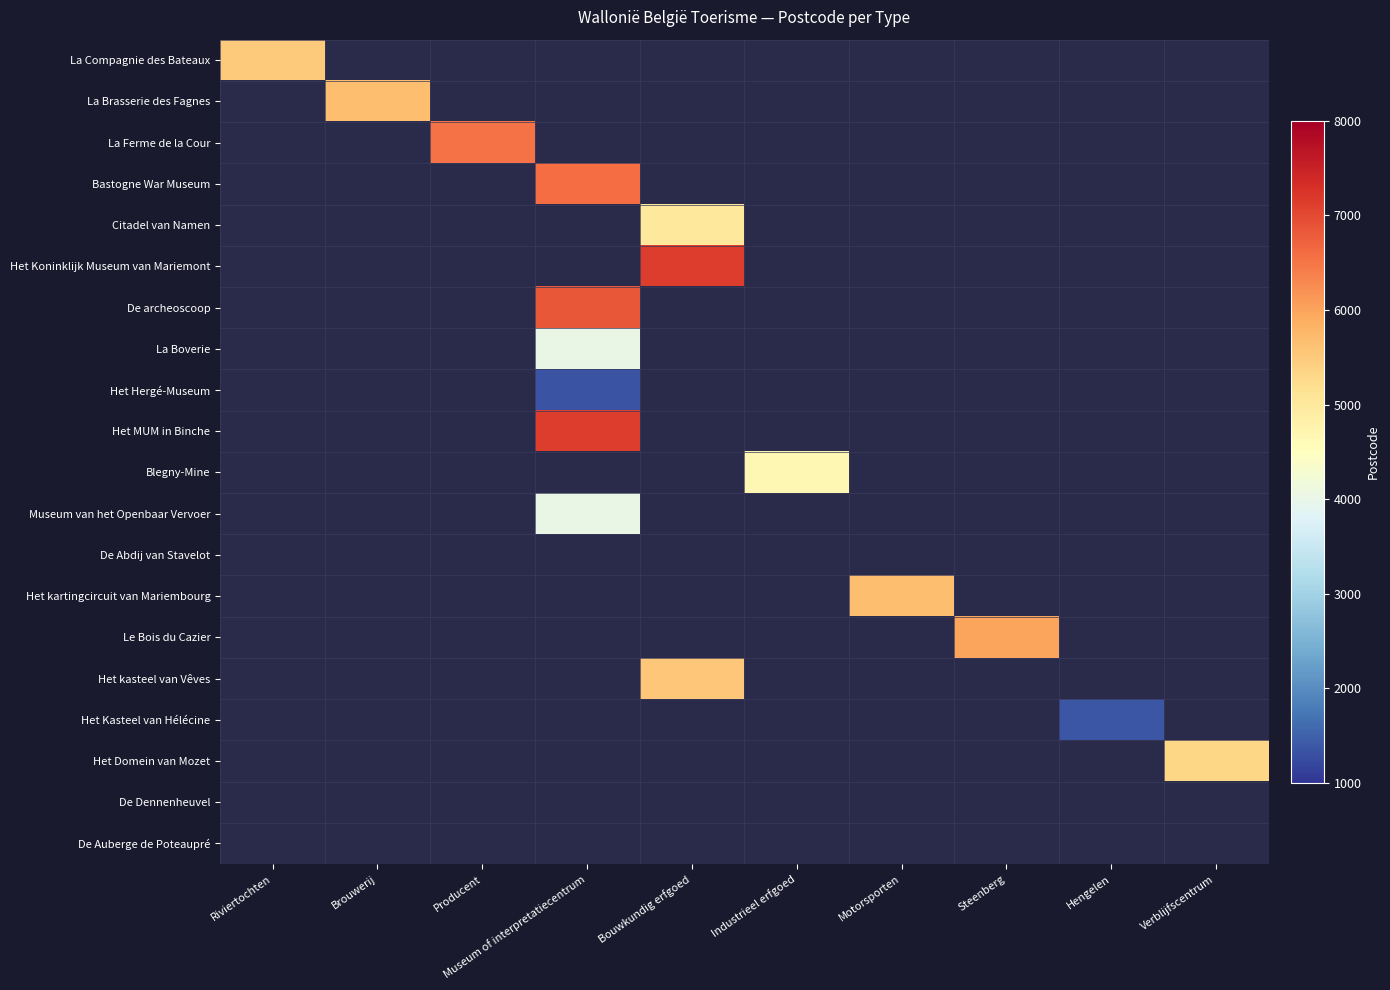

Is the value of De Dennenheuvel at Industrieel erfgoed greater than the value of Het Kasteel van Hélécine at Bouwkundig erfgoed?

No